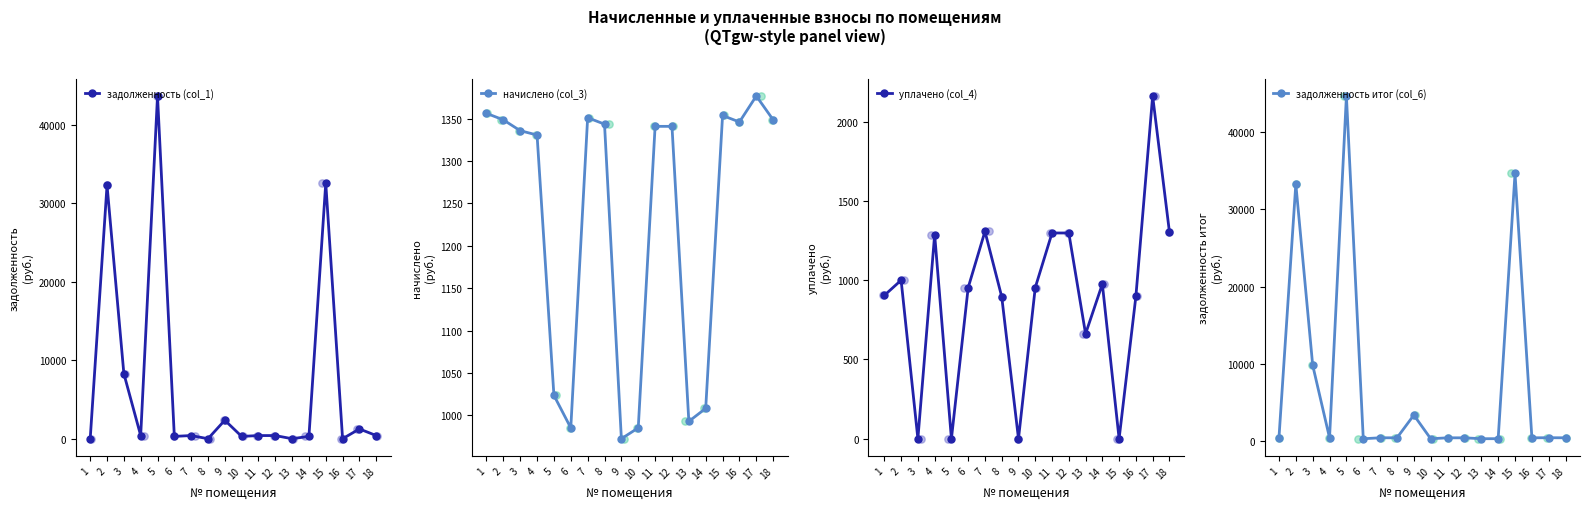

What are all the series names shown in the legend?

задолженность (col_1), начислено (col_3), уплачено (col_4), задолженность итог (col_6)